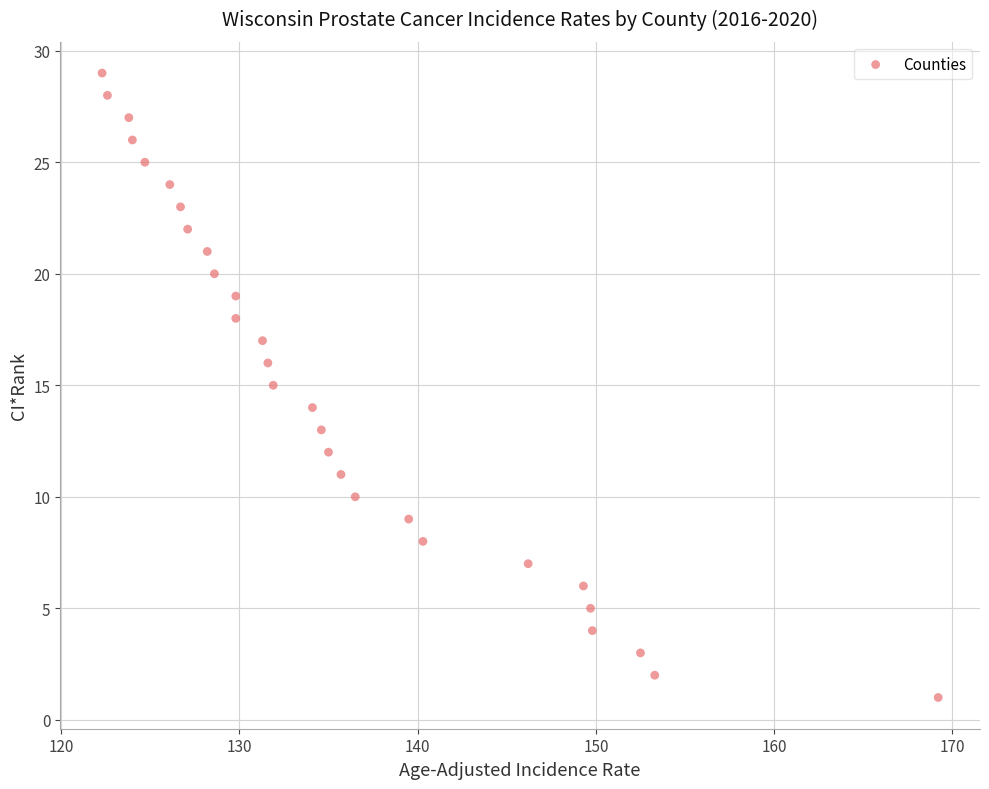

What is the range of Y values (max minus min)?

28